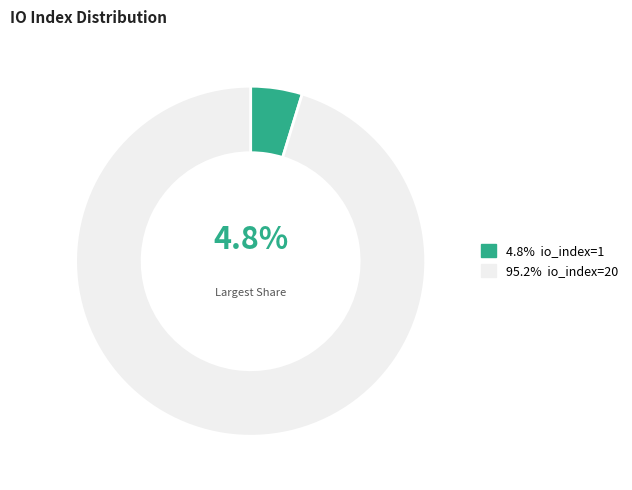

Does any single category account for the majority?

Yes